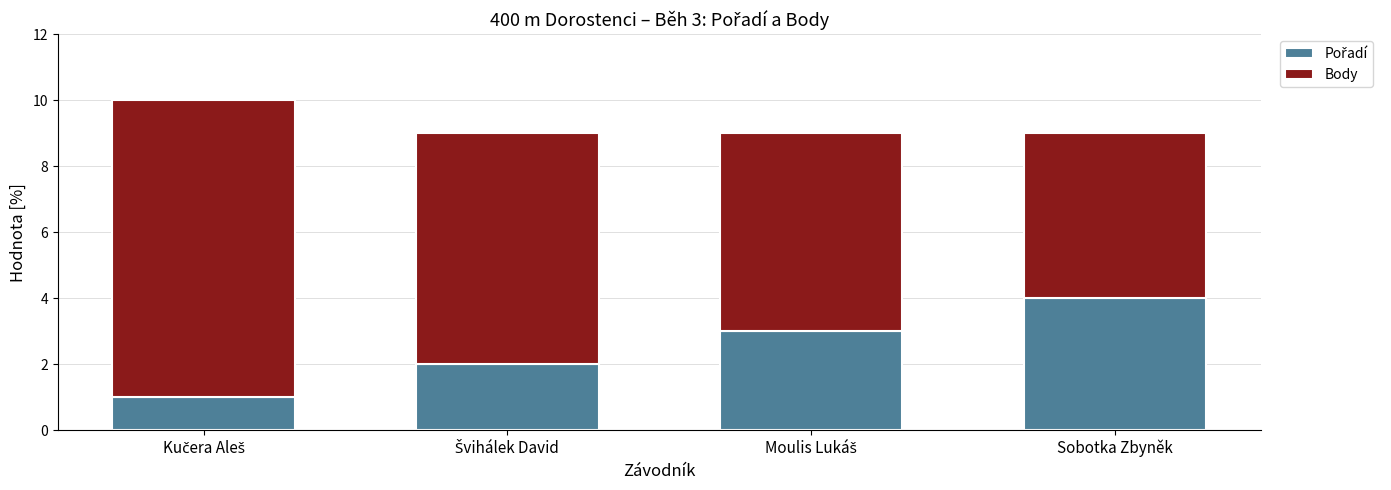

List the series in order of their overall mean, highest first.

Body, Pořadí